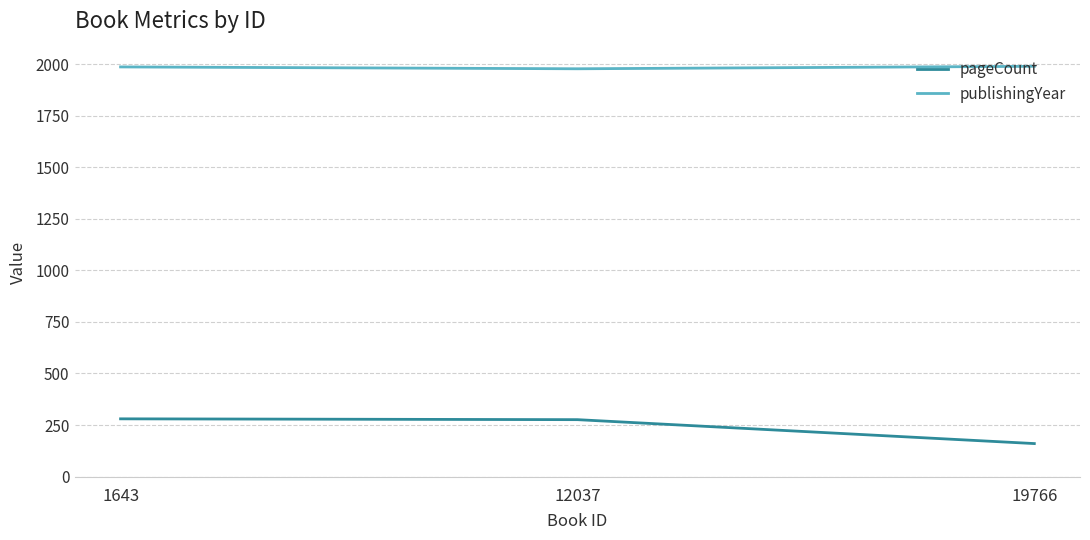

What is the minimum value for publishingYear?

1978